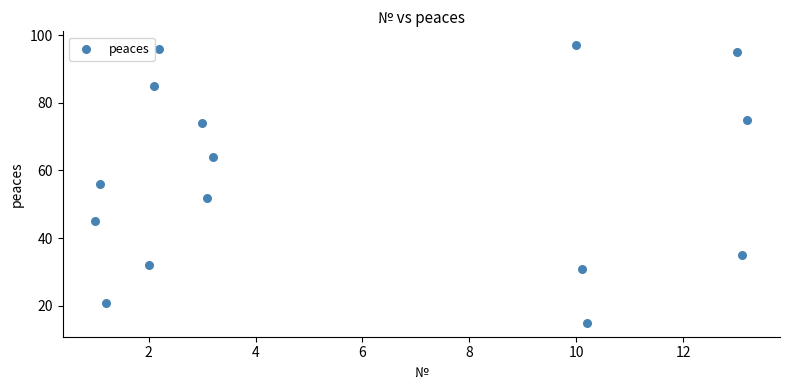

What is the range of Y values (max minus min)?

82